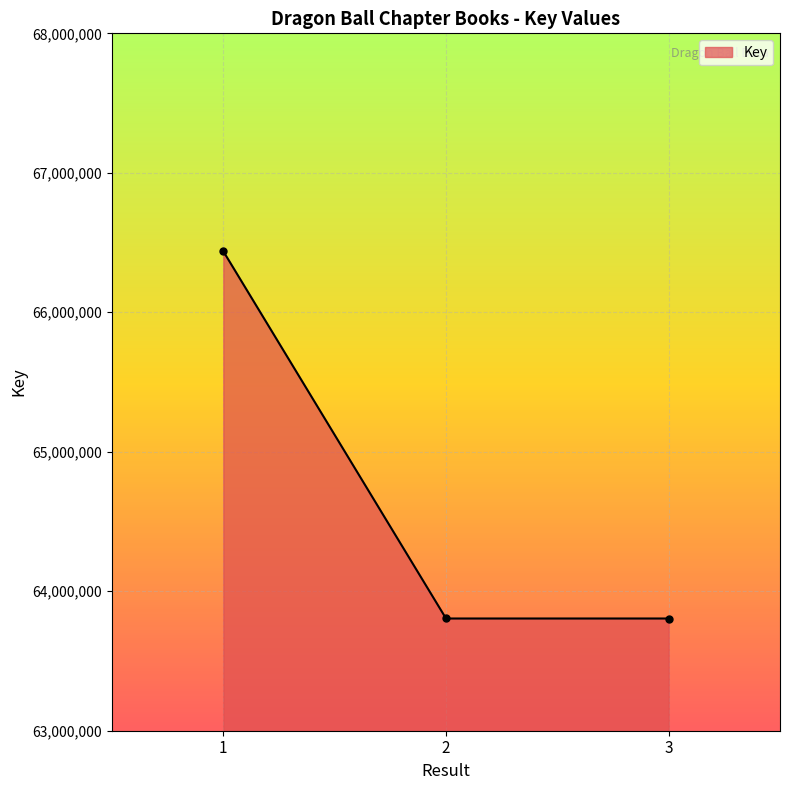

What is the value of the 2nd point from the left?

63804591